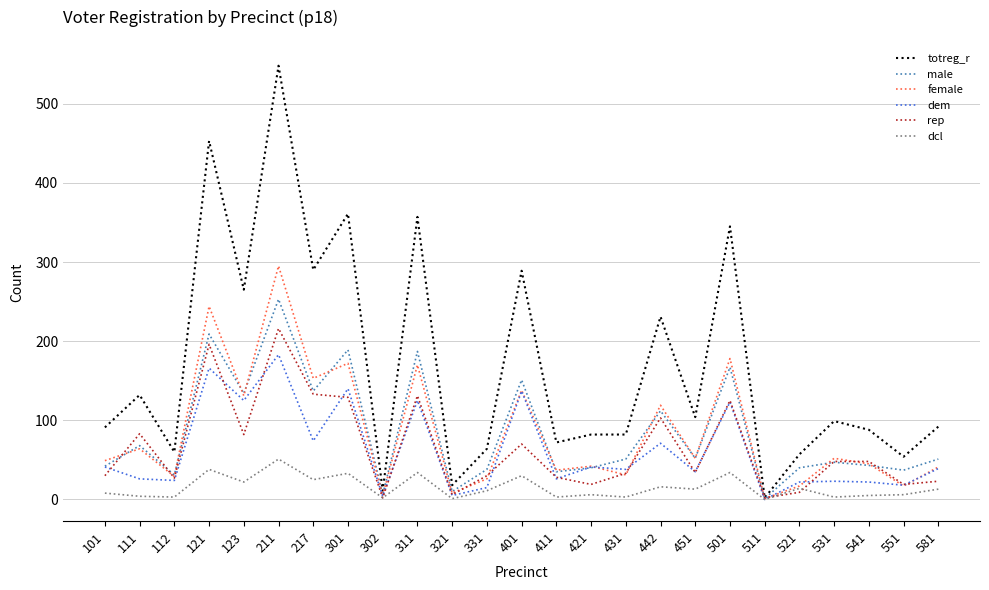

At which category is the sum across all series the highest?

211